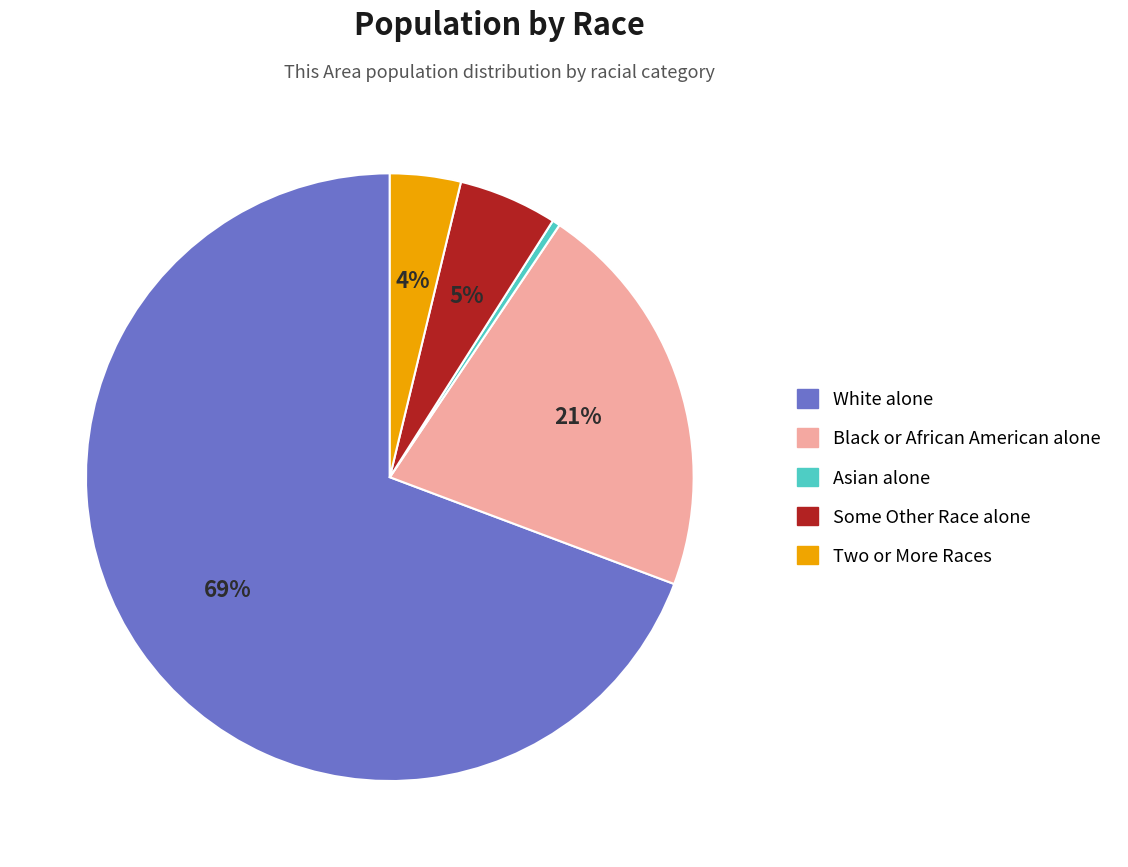

Which has a higher value, Some Other Race alone or Asian alone?

Some Other Race alone